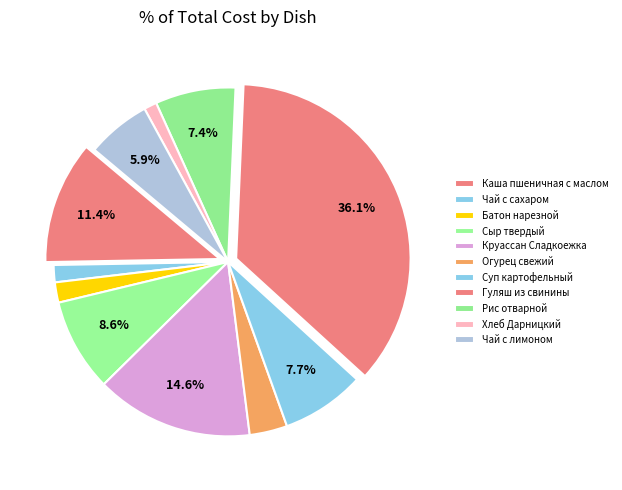

Count the number of slices in the pie.

11